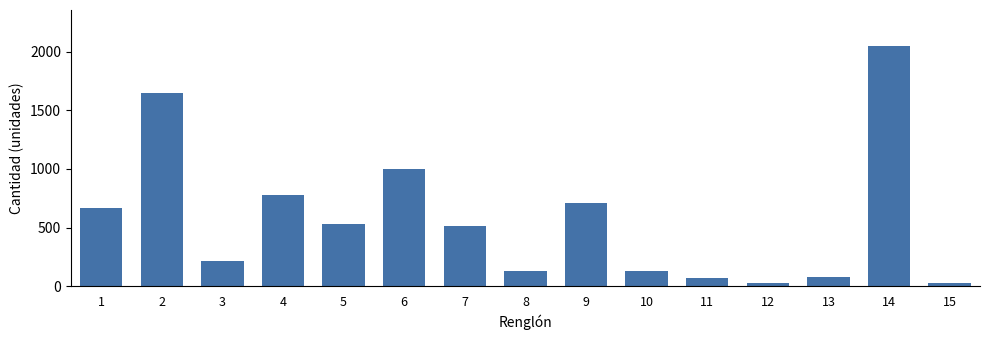

What is the change in value from 9 to 11?

-641